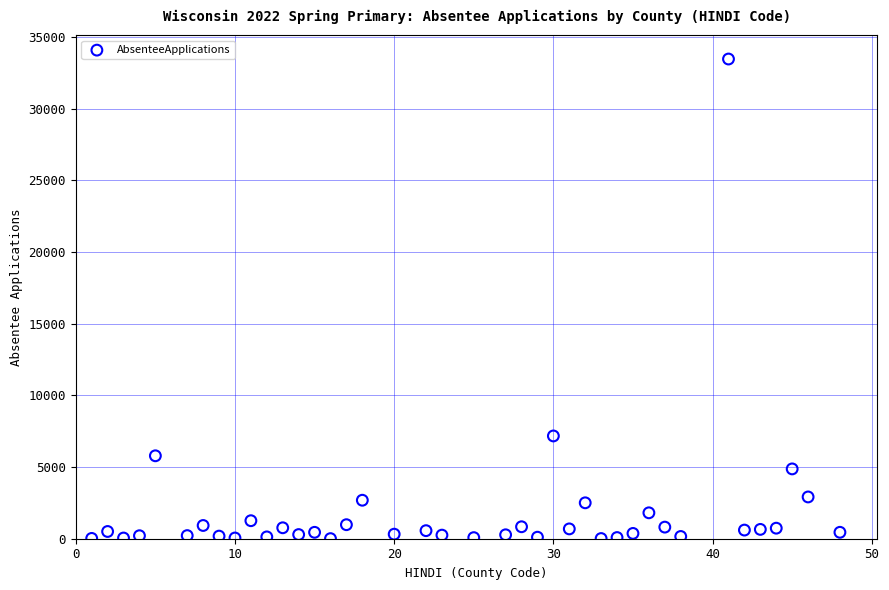

What is the range of Y values (max minus min)?

33446